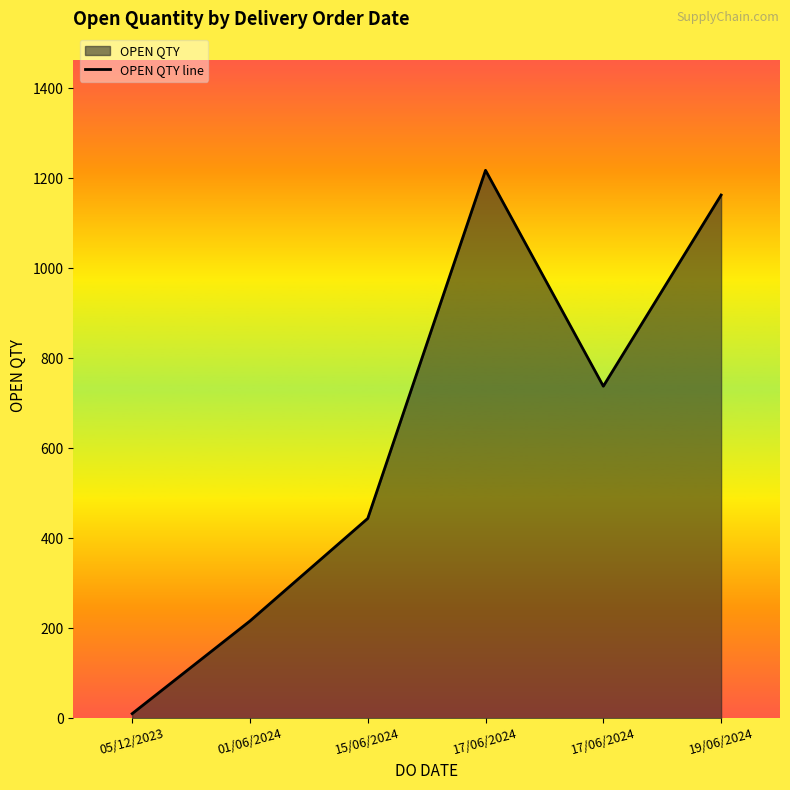

Reading left to right, what are all the values shown in this chart?

05/12/2023=10	01/06/2024=216	15/06/2024=444	17/06/2024=1218	17/06/2024=738	19/06/2024=1163